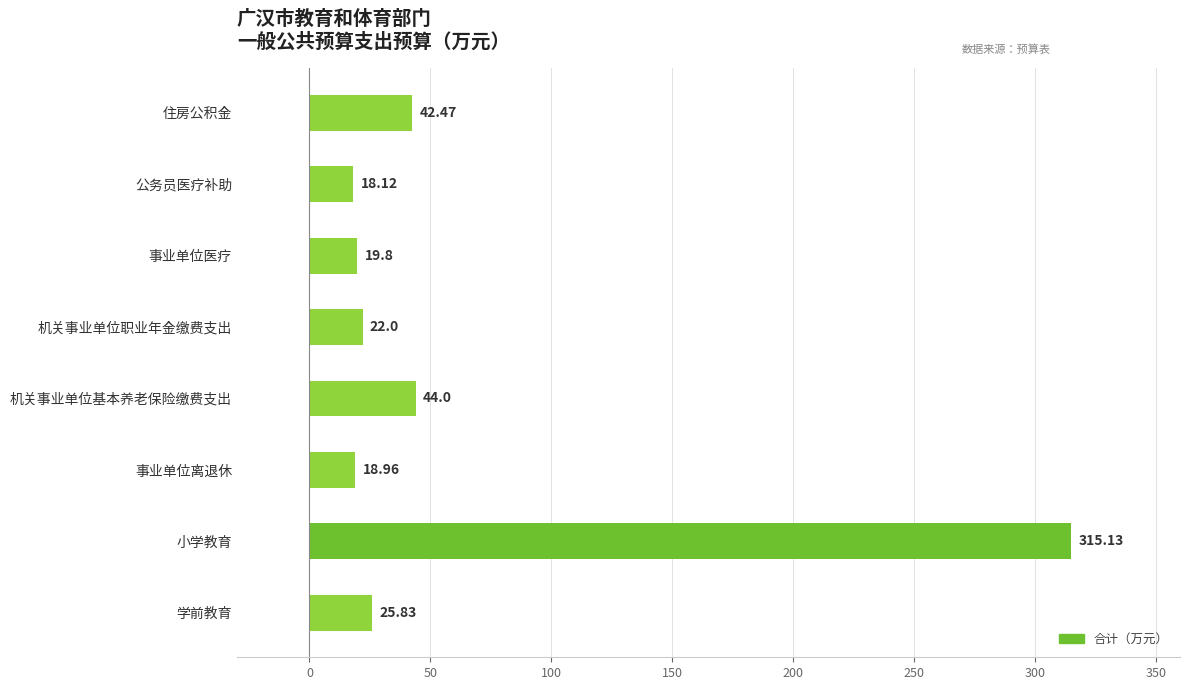

What is the change in value from 小学教育 to 机关事业单位职业年金缴费支出?

-293.1